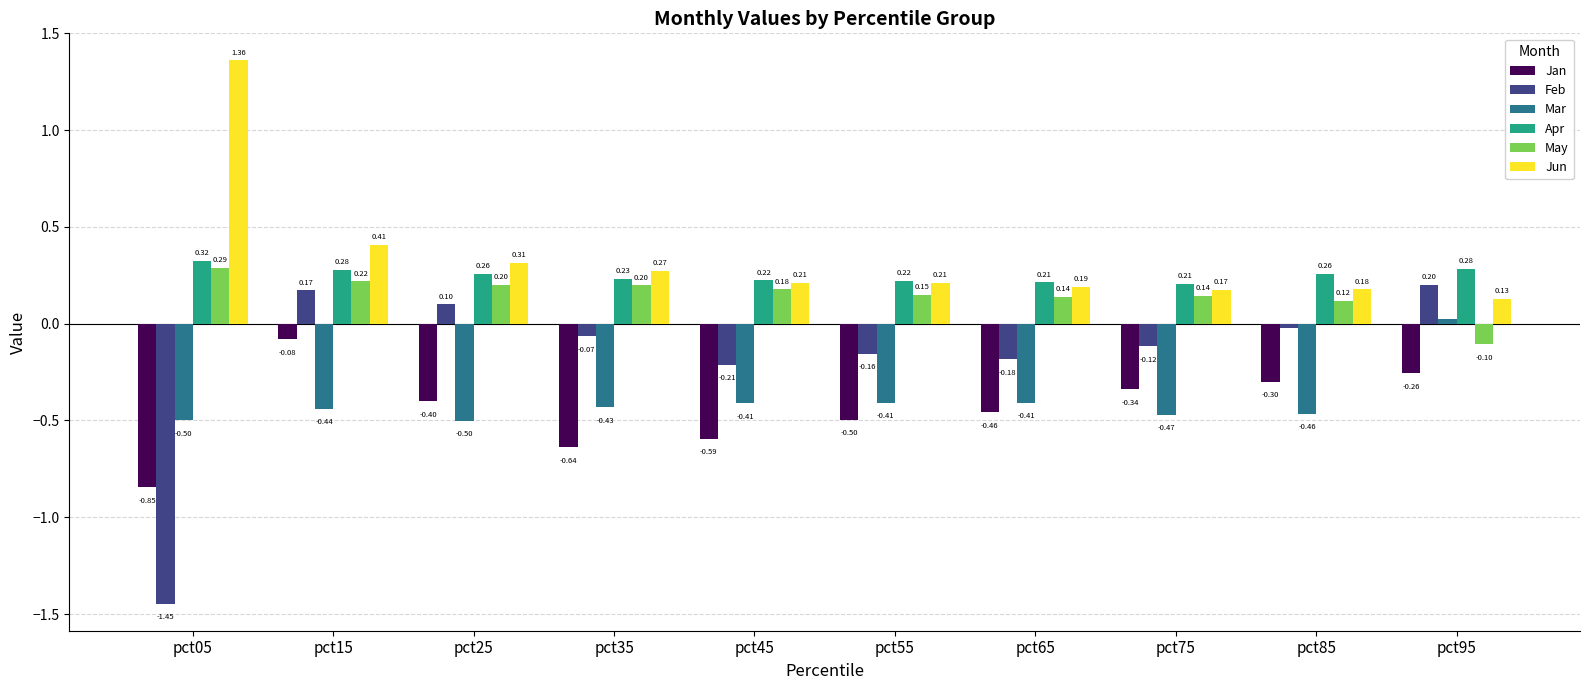

What is the maximum value for Jan?

-0.1